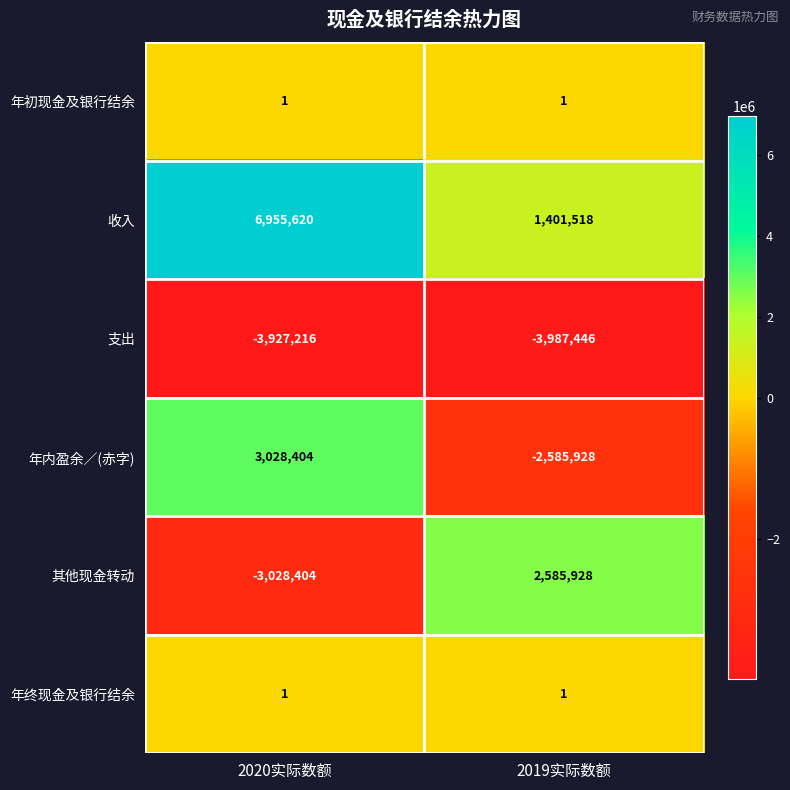

Reading right to left, list all the values displayed in this chart.

年初现金及银行结余: 2019实际数额=1	2020实际数额=1
收入: 2019实际数额=1401518	2020实际数额=6955620
支出: 2019实际数额=-3987446	2020实际数额=-3927216
年内盈余／(赤字): 2019实际数额=-2585928	2020实际数额=3028404
其他现金转动: 2019实际数额=2585928	2020实际数额=-3028404
年终现金及银行结余: 2019实际数额=1	2020实际数额=1